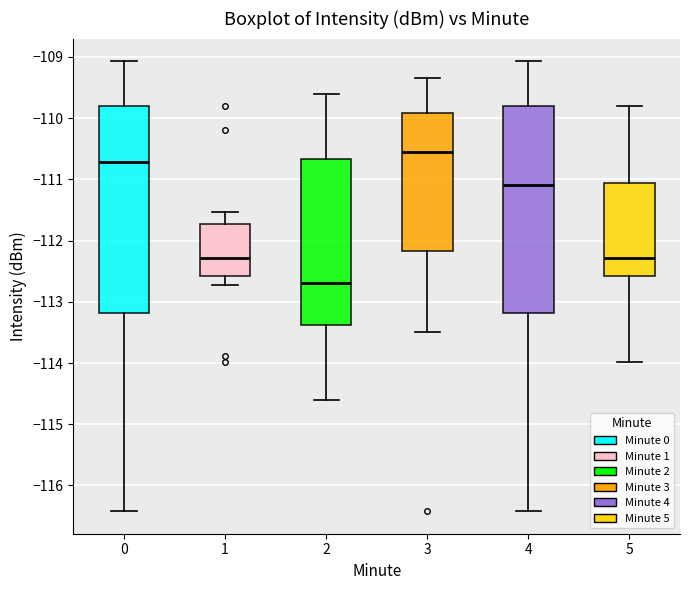

Reading left to right, read every box against the y-axis: the position of its median line, the range the box covers, and the ends of its whiskers. The values are not printed on the chart, so give them approximately, as read against the axis.

0: median -110.7, box -113.2 to -109.8, whiskers -116.4 to -109.1
1: median -112.3, box -112.6 to -111.7, whiskers -112.7 to -111.5
2: median -112.7, box -113.4 to -110.7, whiskers -114.6 to -109.6
3: median -110.5, box -112.2 to -109.9, whiskers -113.5 to -109.3
4: median -111.1, box -113.2 to -109.8, whiskers -116.4 to -109.1
5: median -112.3, box -112.6 to -111.1, whiskers -114.0 to -109.8